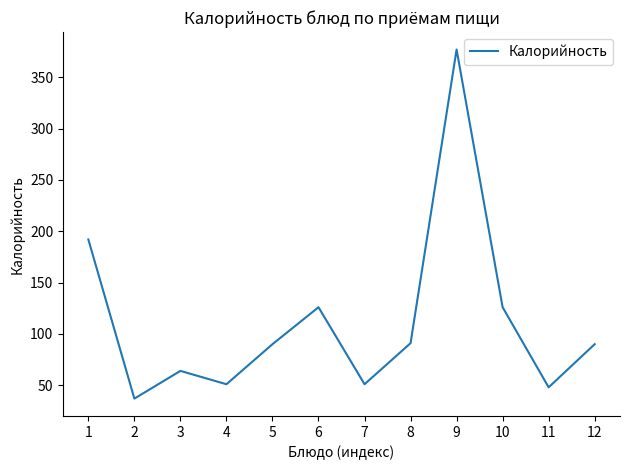

What is the greatest value displayed?

377